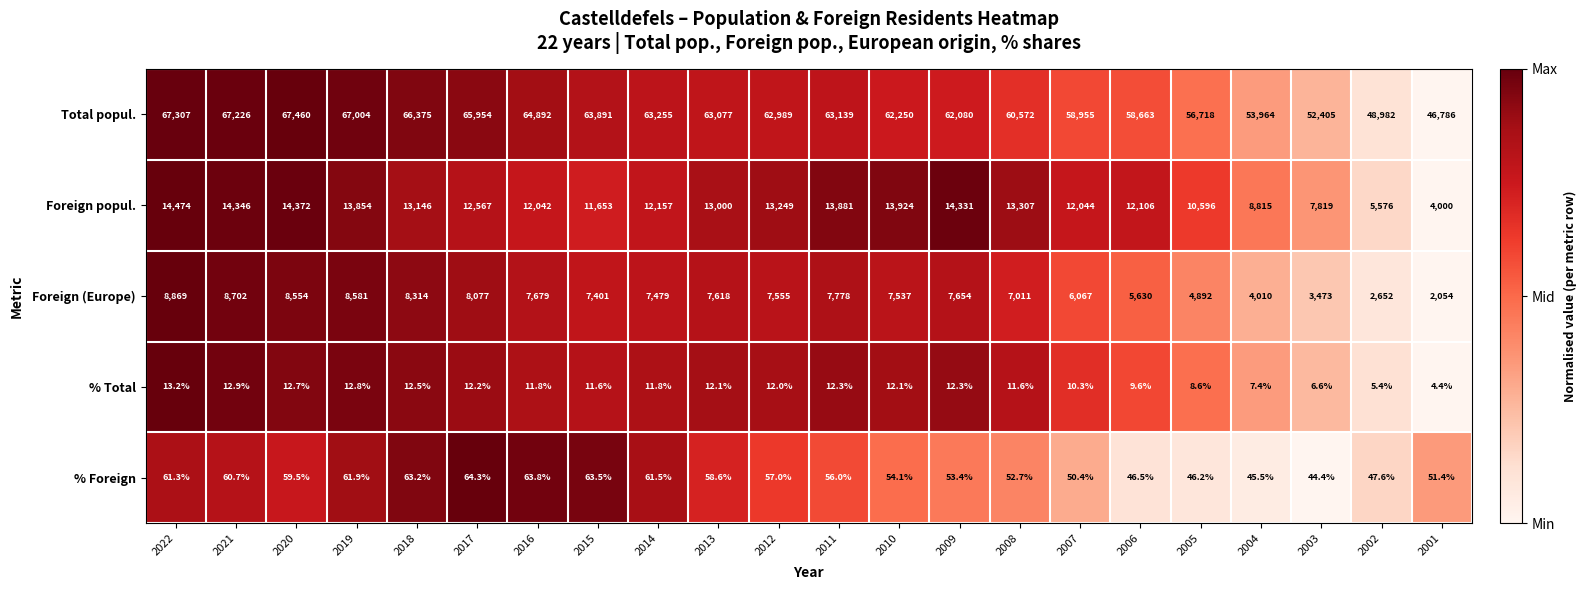

What is the total value across all series at 2001?

52895.8